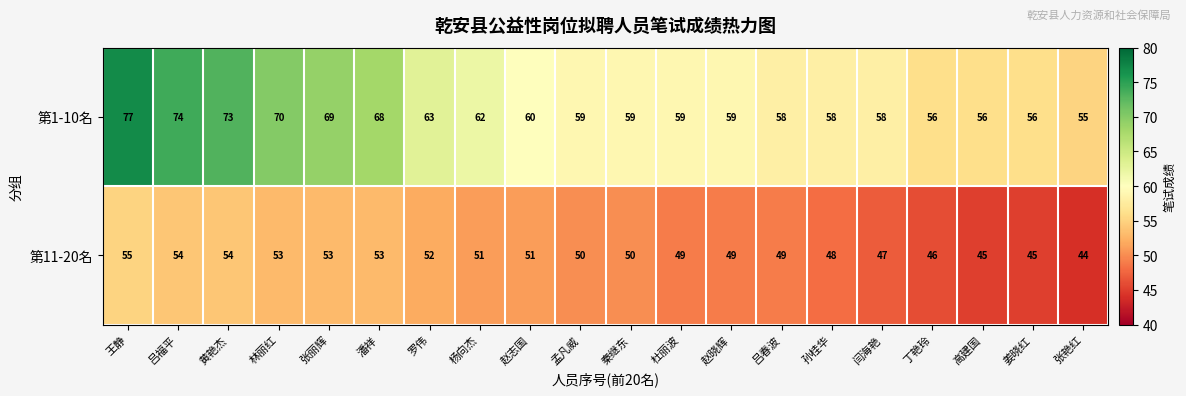

How many distinct data groups are displayed?

2